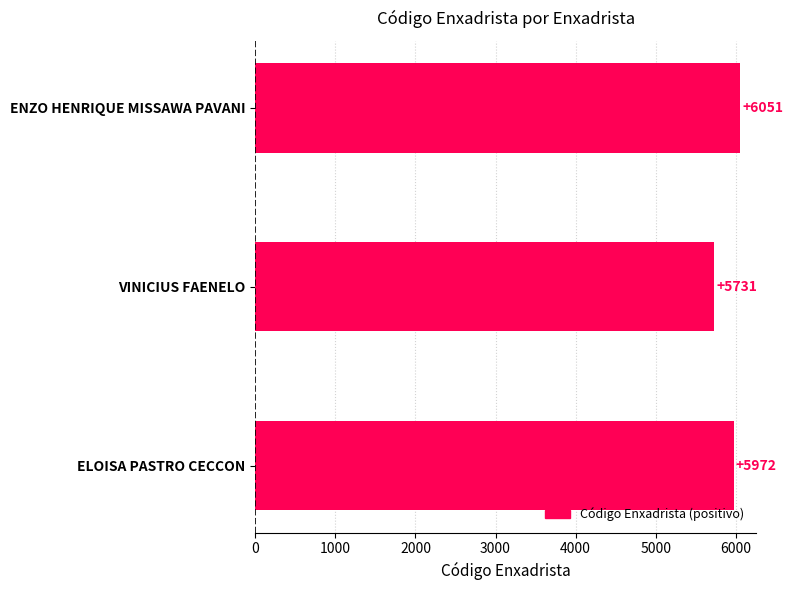

Is it true that the value at ELOISA PASTRO CECCON is 5972?

True